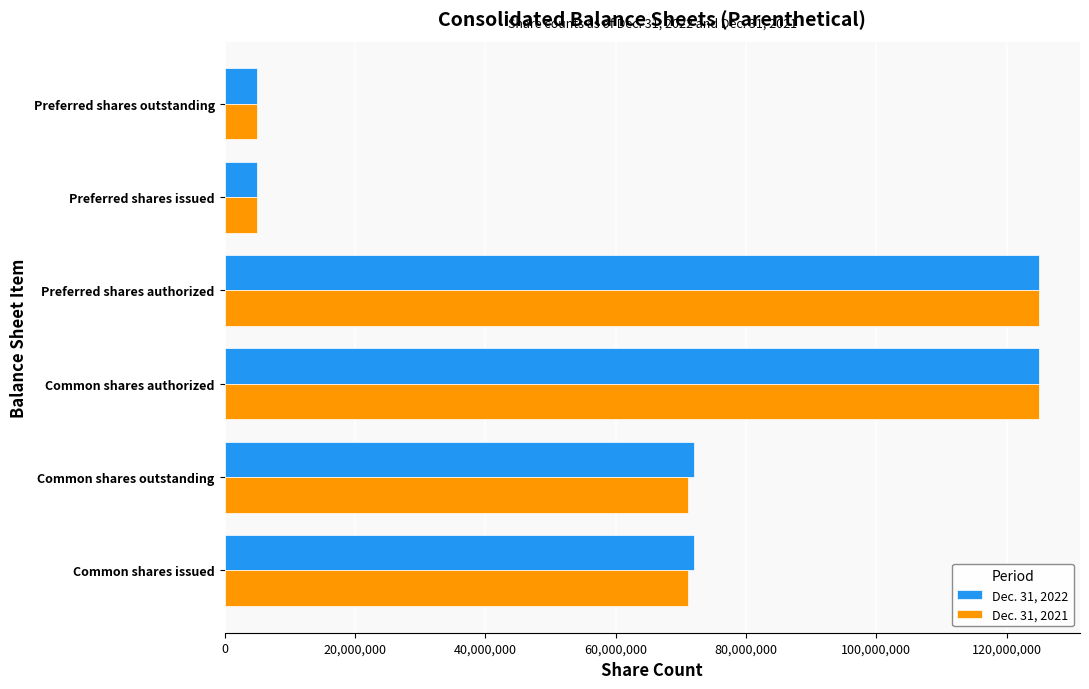

The value of Dec. 31, 2021 at Common shares outstanding is 71123108. True or false?

True